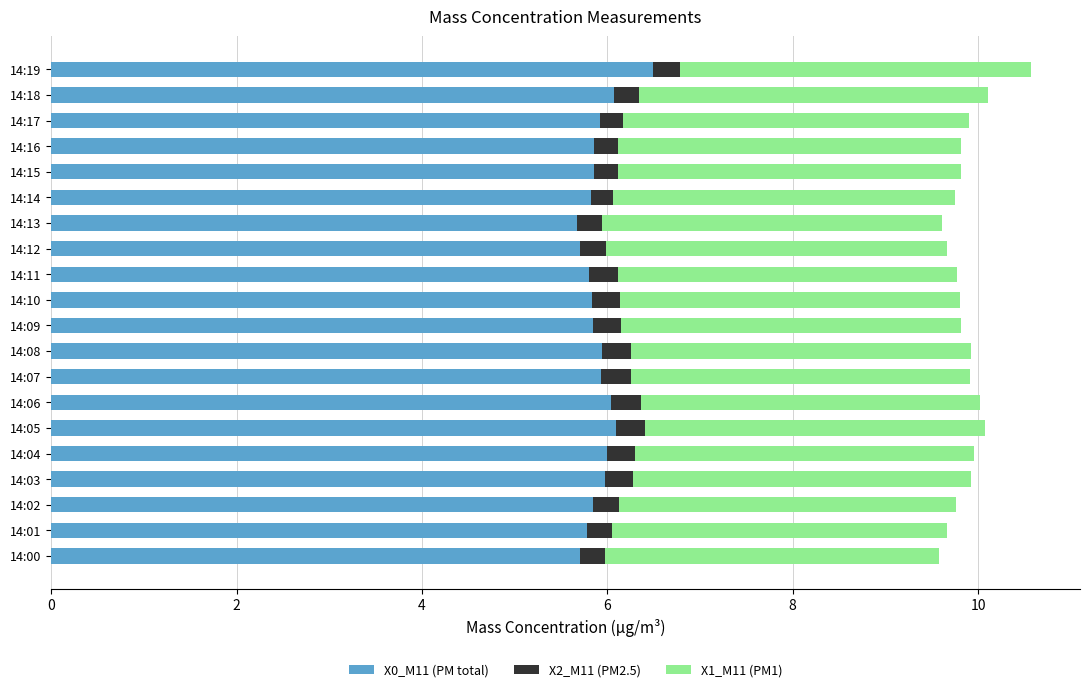

What is the minimum value for X0_M11 (PM total)?

5.7